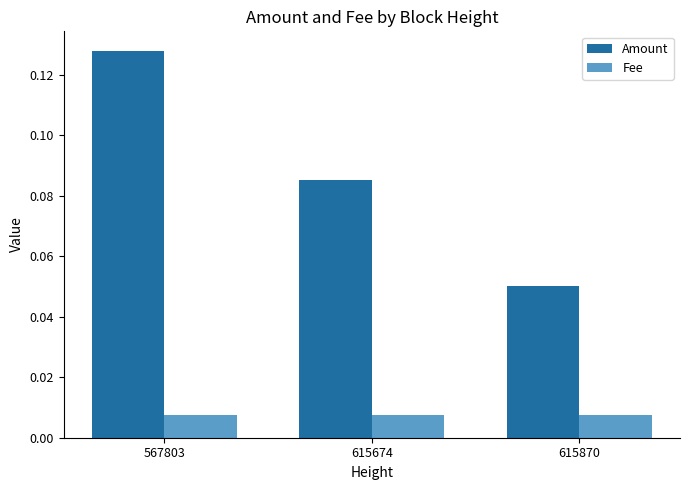

At how many categories does at least one series exceed 0?

3